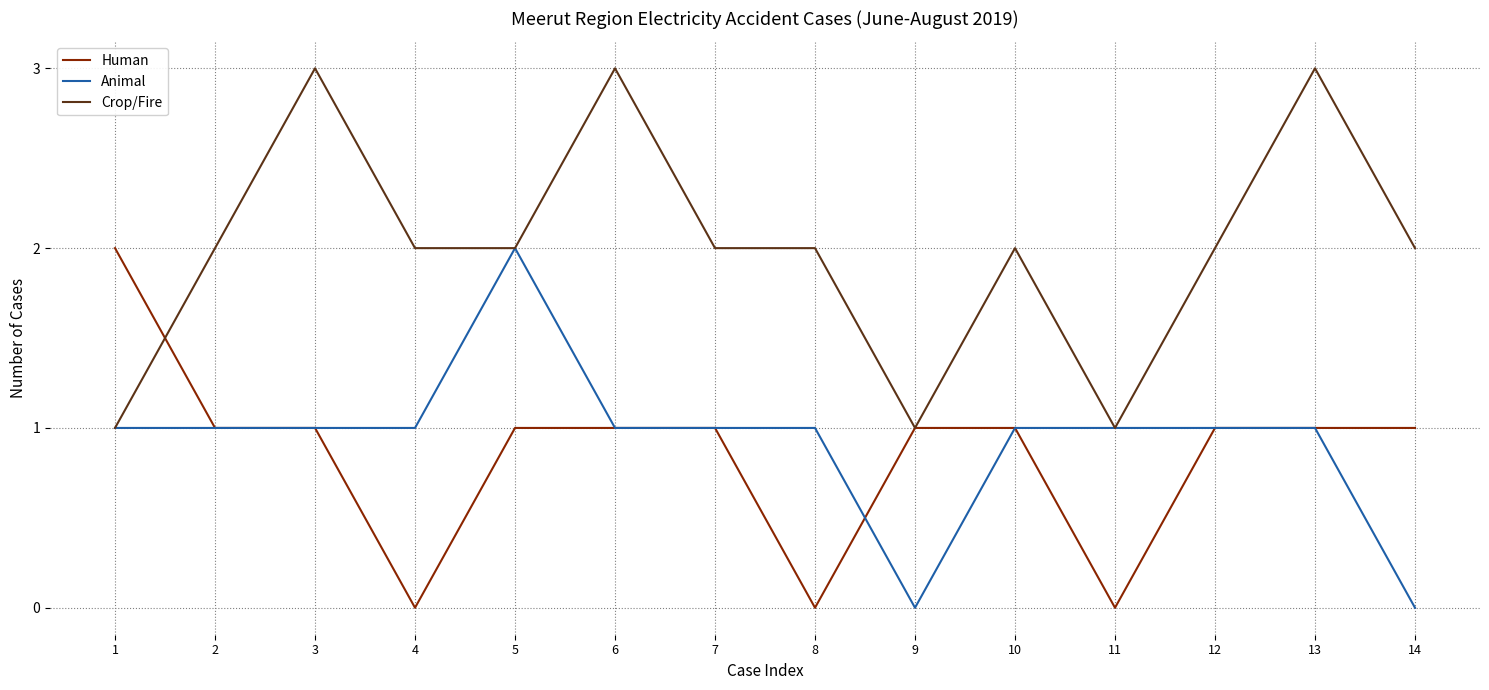

What is the total value across all series at 14?

3